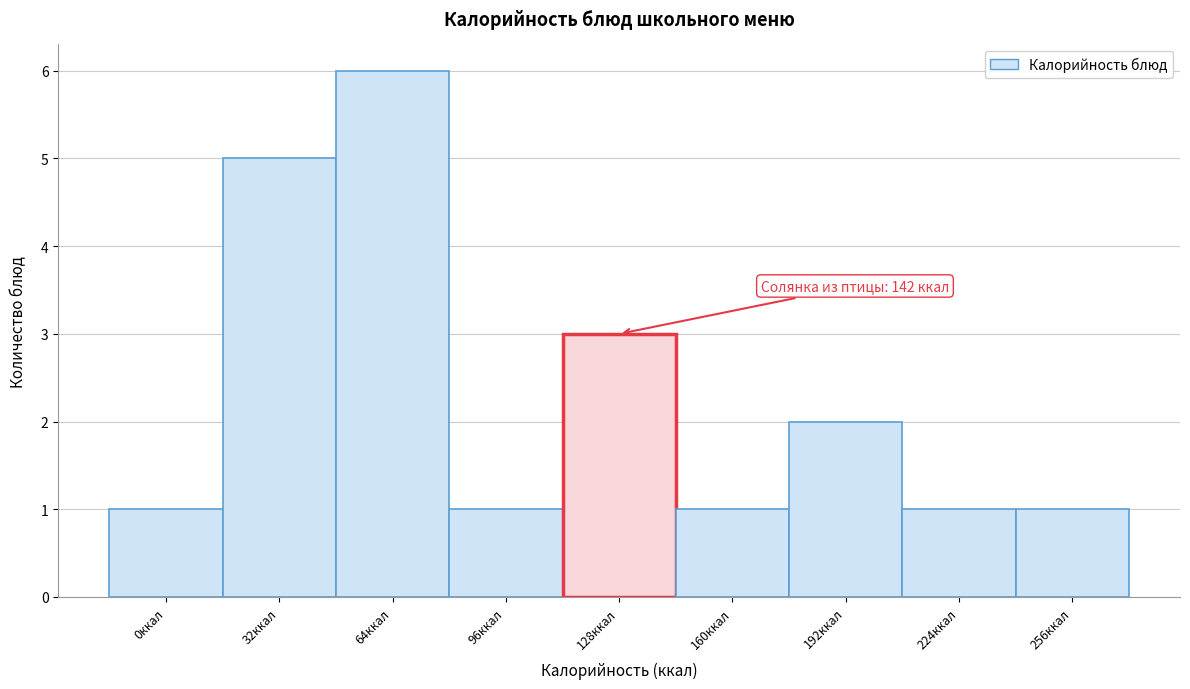

Reading left to right, transcribe all the data shown in this chart.

1	5	6	1	3	1	2	1	1